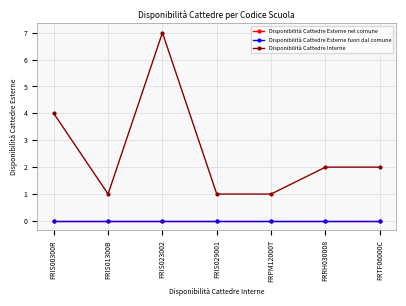

The Disponibilità Cattedre Interne series shows 1 at FRIS01300B. True or false?

True